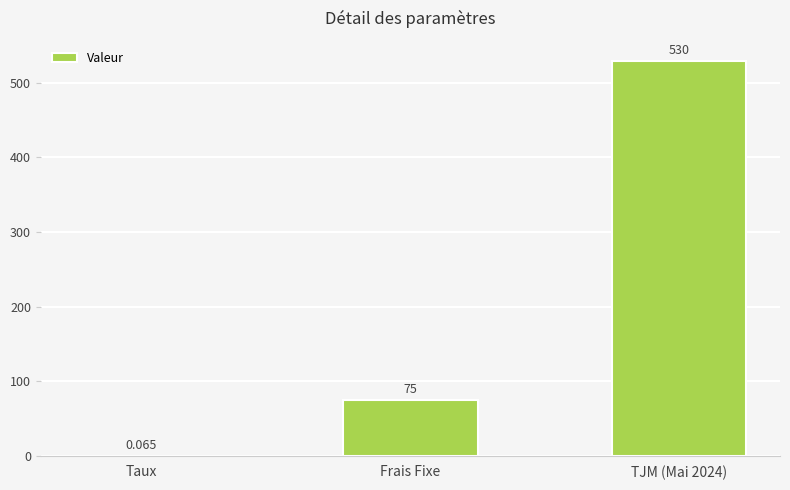

At which label is the value closest to 265?

Frais Fixe